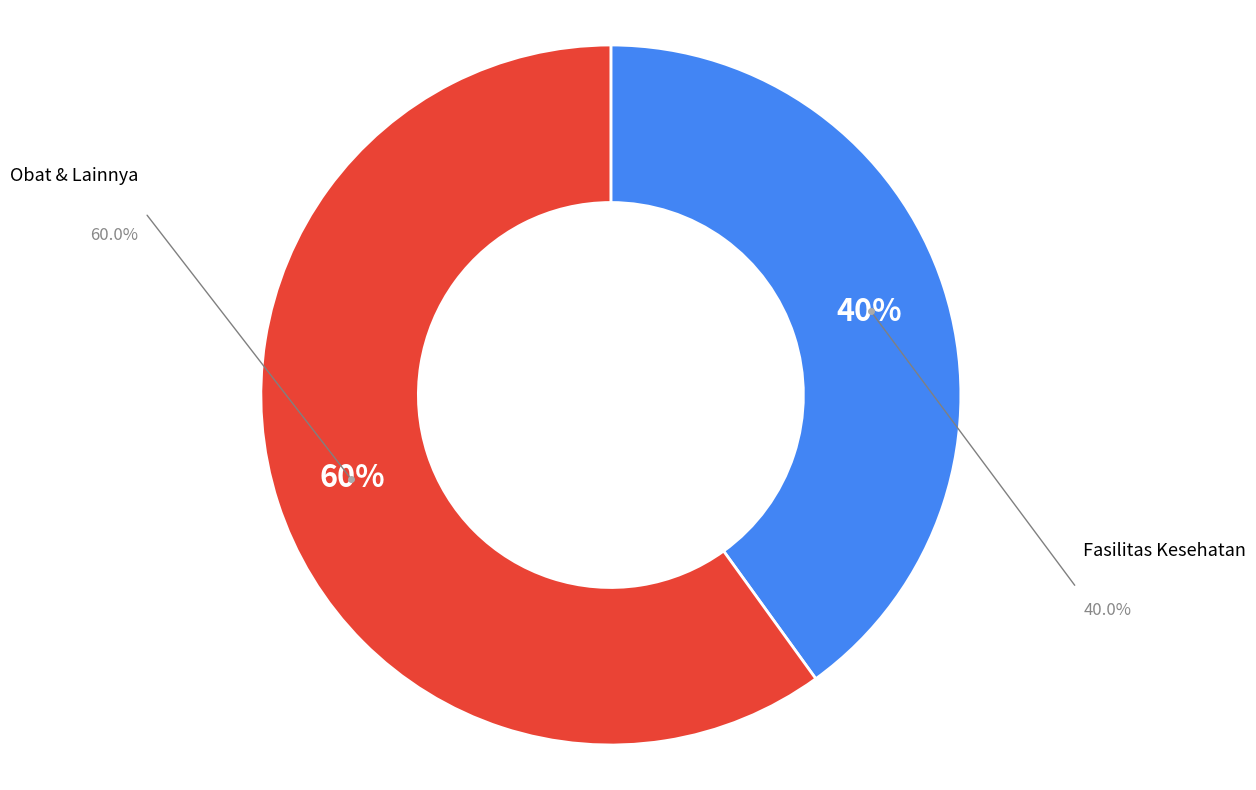

Which slice is the largest?

Obat & Lainnya